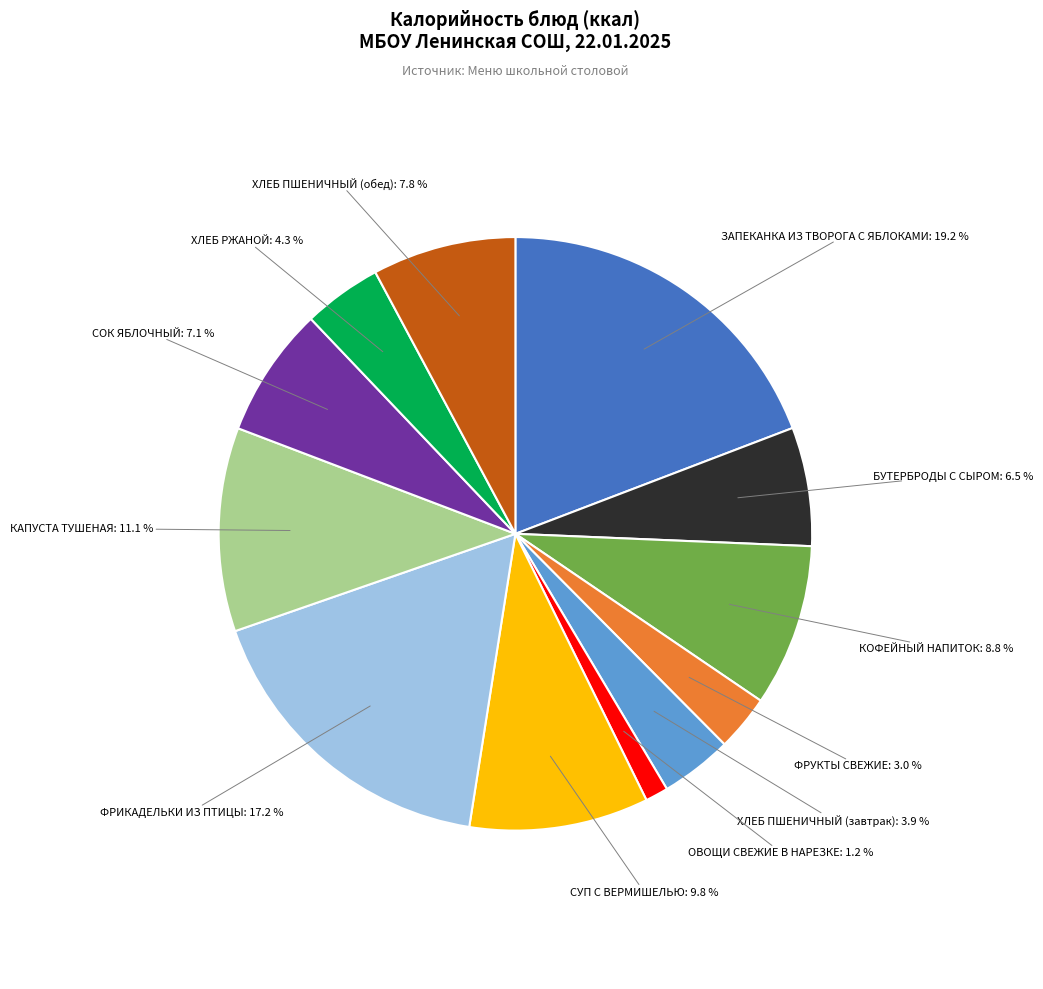

Does any single category account for the majority?

No